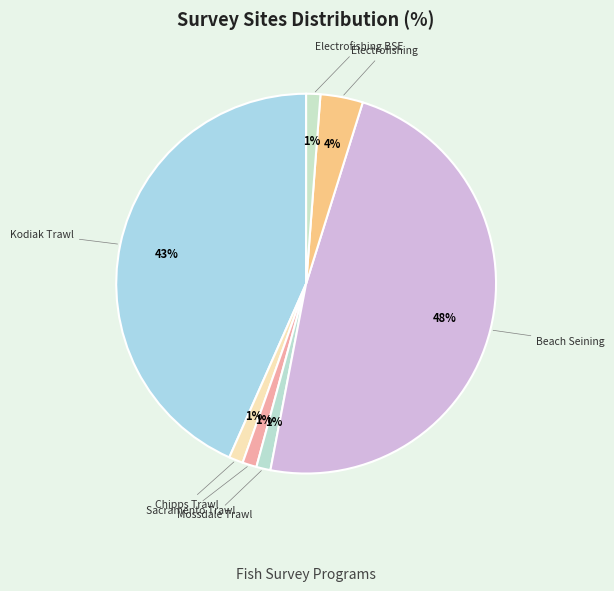

How many segments does this pie chart have?

7